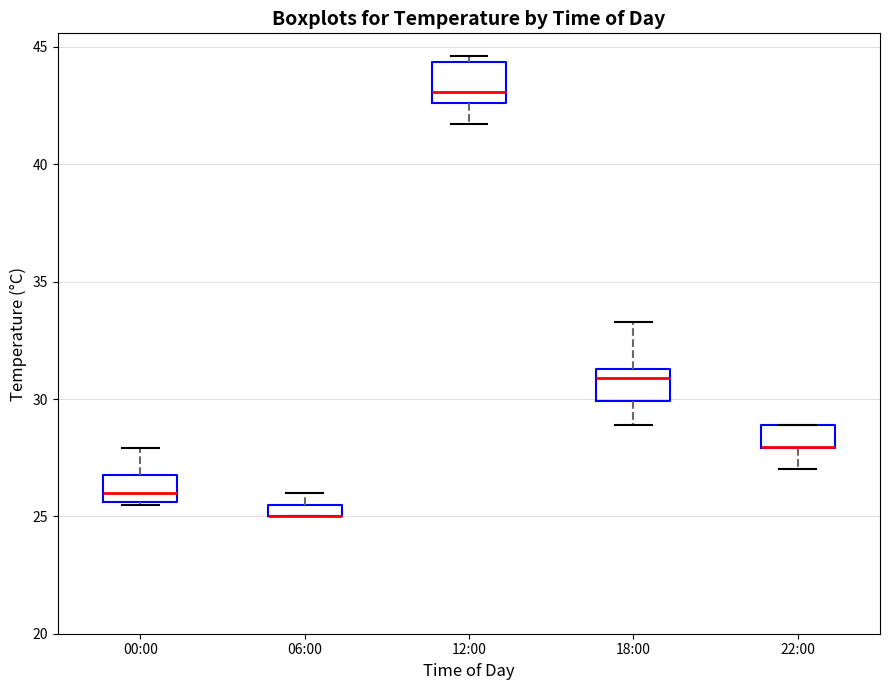

Where is the lower edge of the box for 12:00 on the y-axis? The values are not printed on the chart, so give them approximately, as read against the axis.

42.5